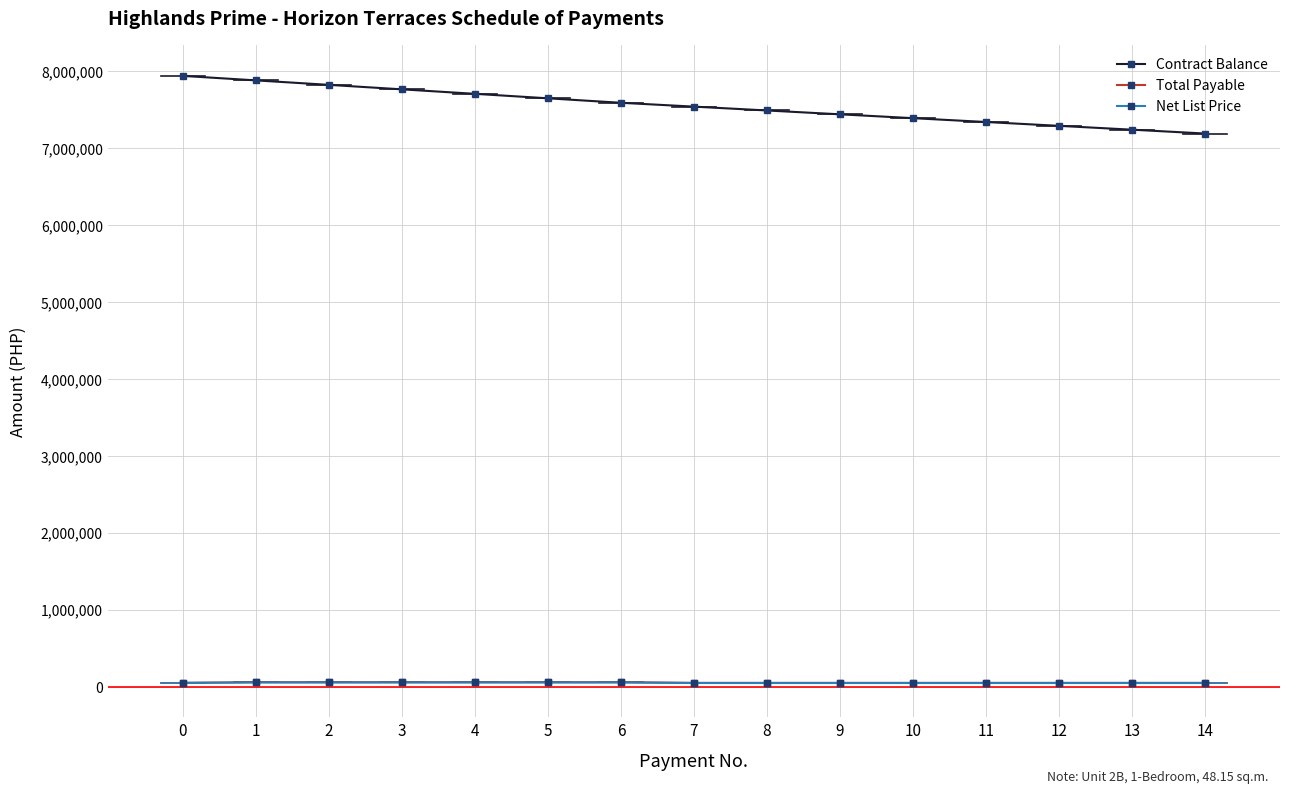

Read the Net List Price value at 1.

55612.8